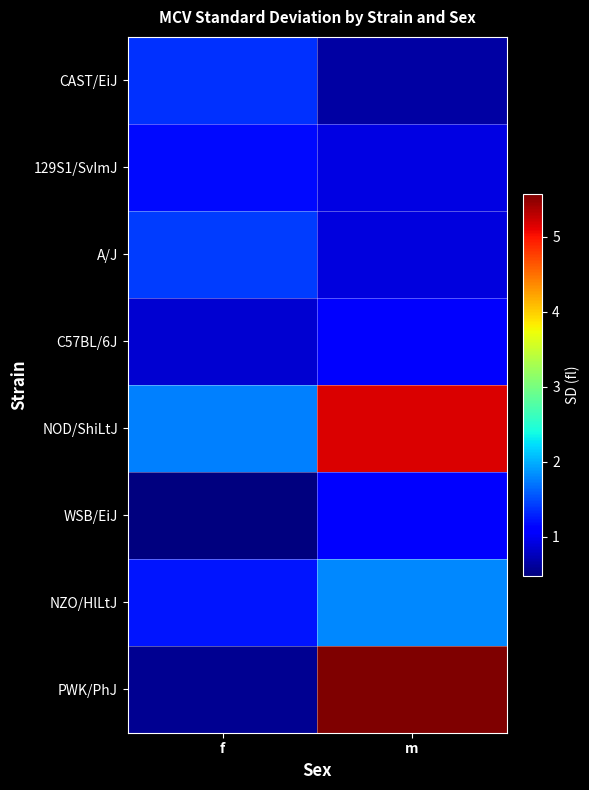

What is the spread (max minus min) of values at m?

4.9